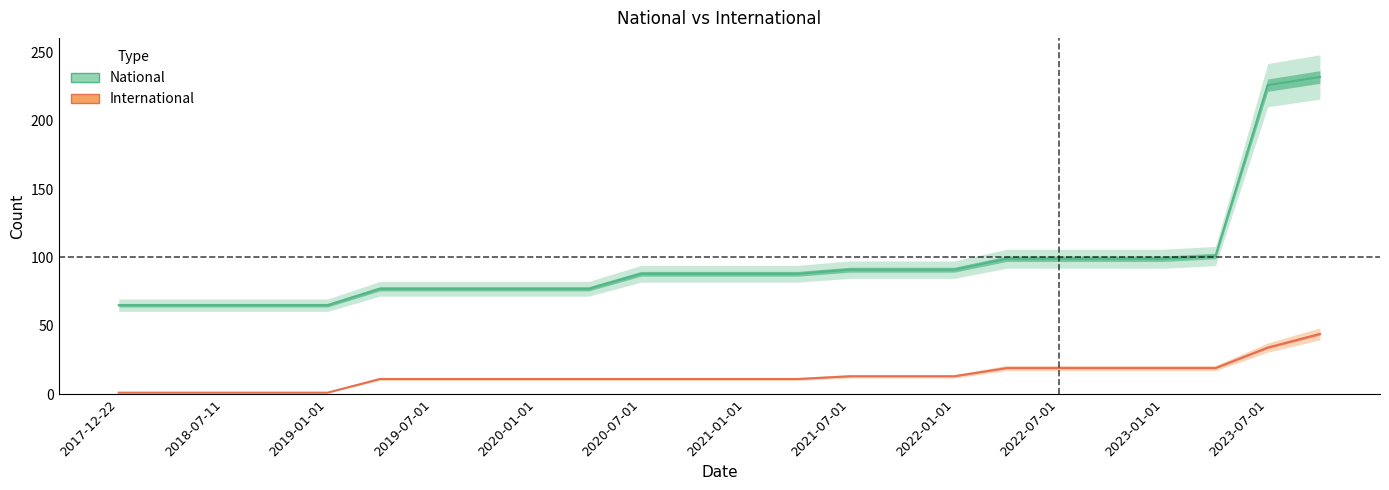

True or false: international has more than 0 points higher than both neighbors.

False